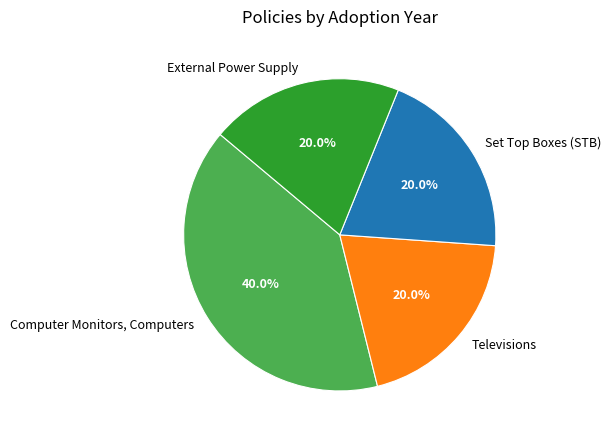

Approximately how many times larger is the value at External Power Supply compared to Televisions?

1.0